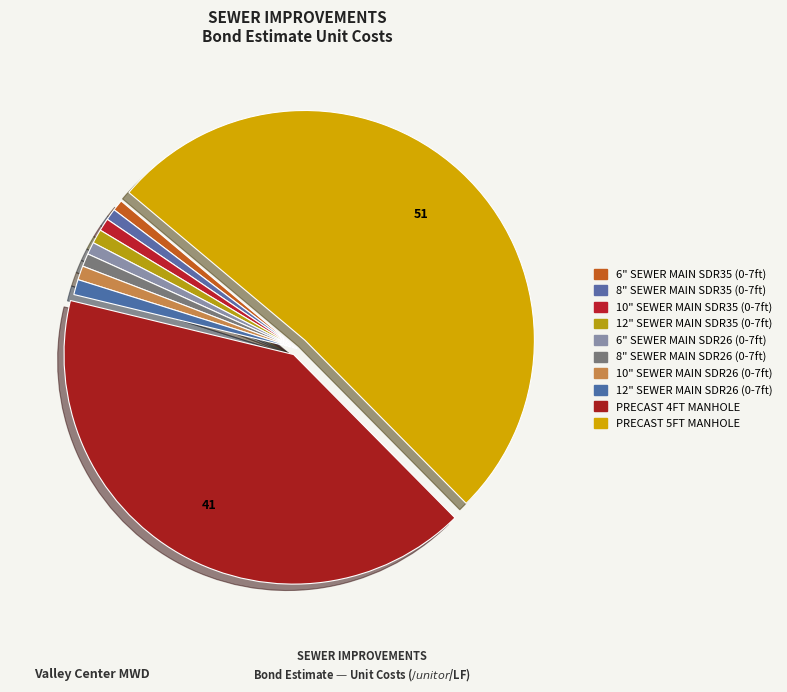

What is the ratio of the value at 12" SEWER MAIN SDR35 (0-7ft) to the value at 10" SEWER MAIN SDR26 (0-7ft)?

1.0